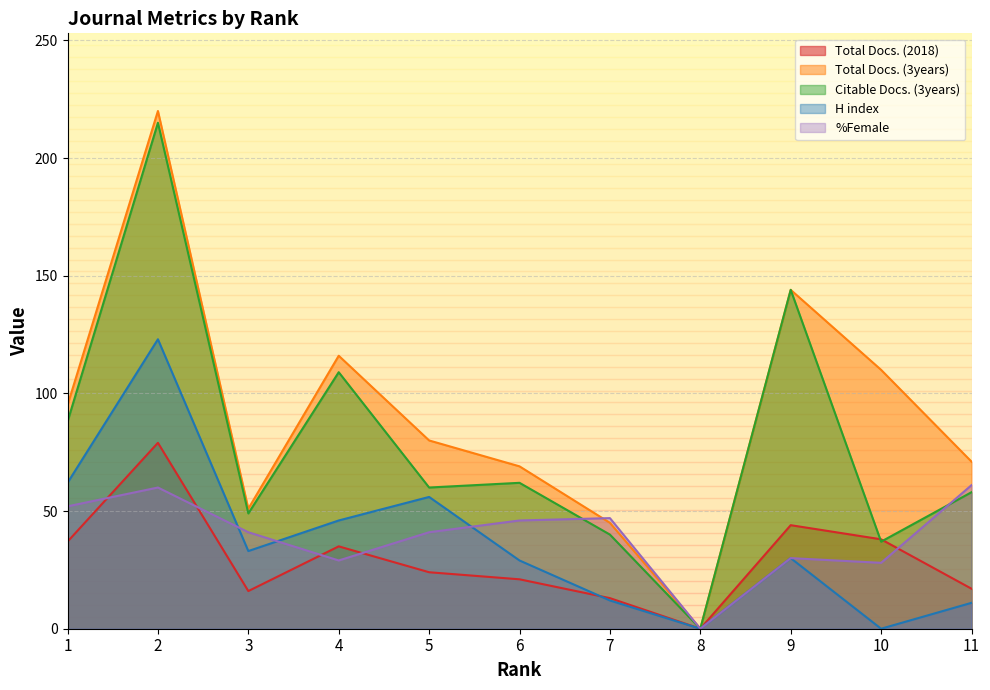

Which series has the widest spread of values?

Total Docs. (3years)